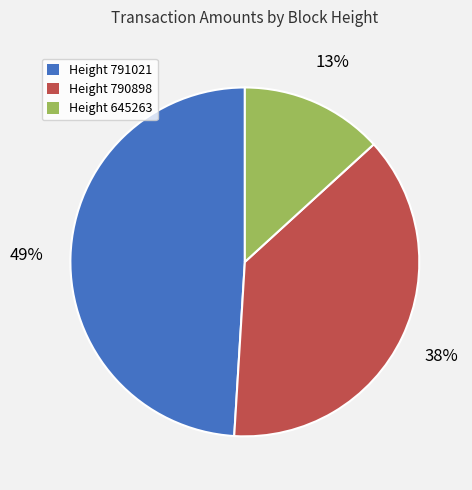

To the nearest percent, what is the difference between the largest and smallest slice percentages?

36%